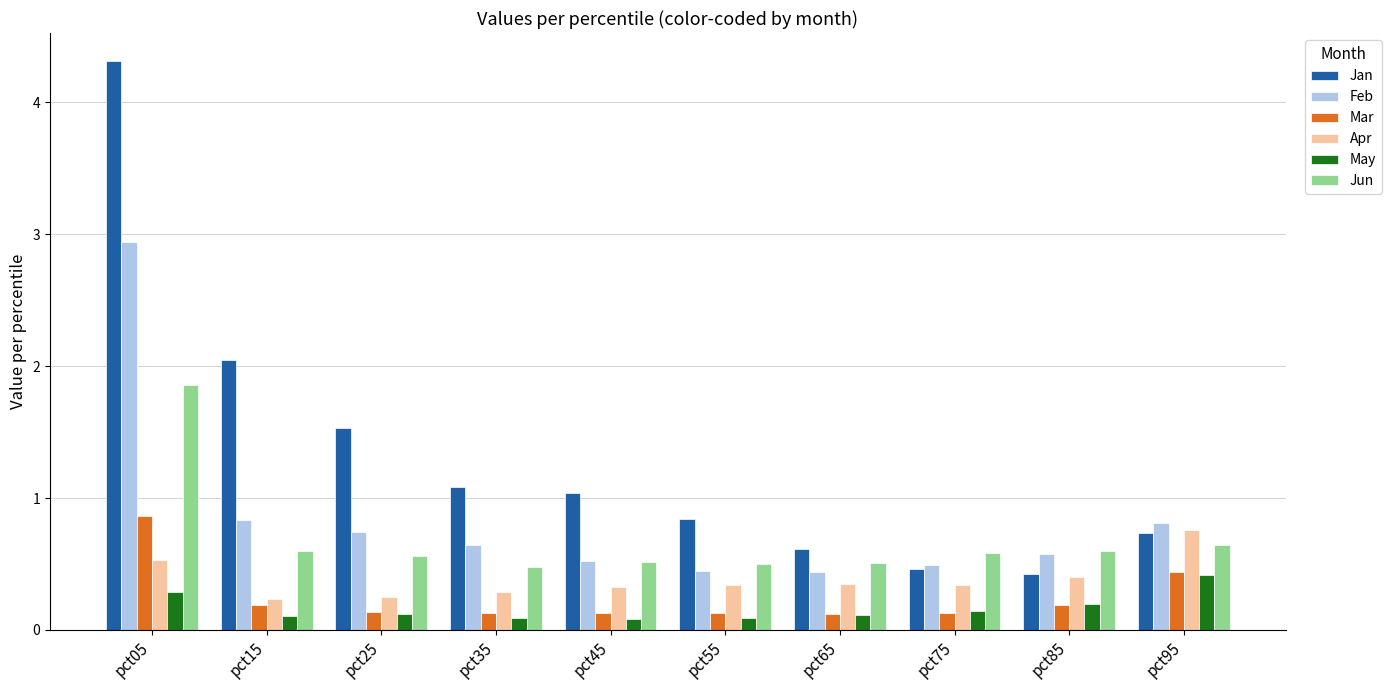

At which category is the sum across all series the highest?

pct05